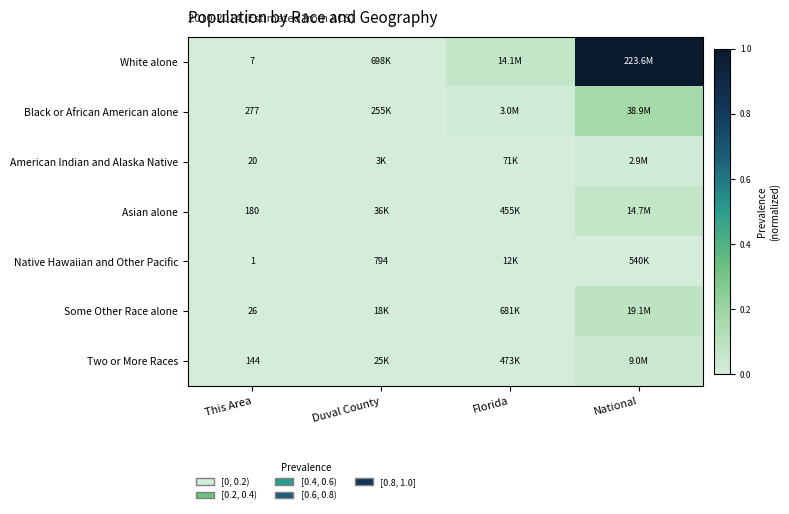

Is the value of Black or African American alone at This Area greater than the value of Asian alone at This Area?

Yes